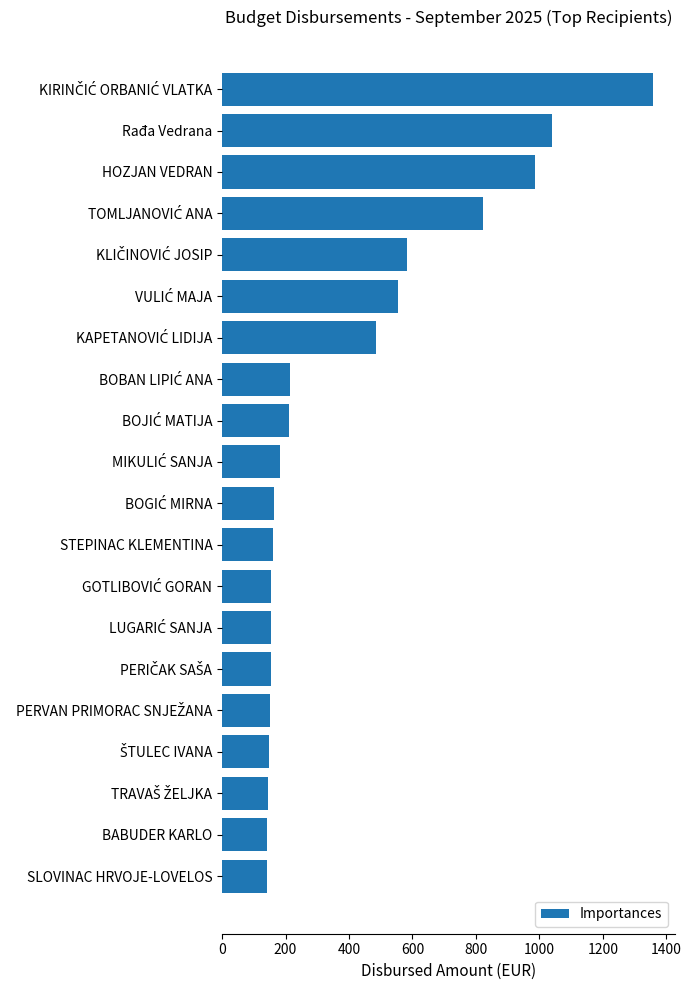

What is the minimum value shown in the chart?

142.9